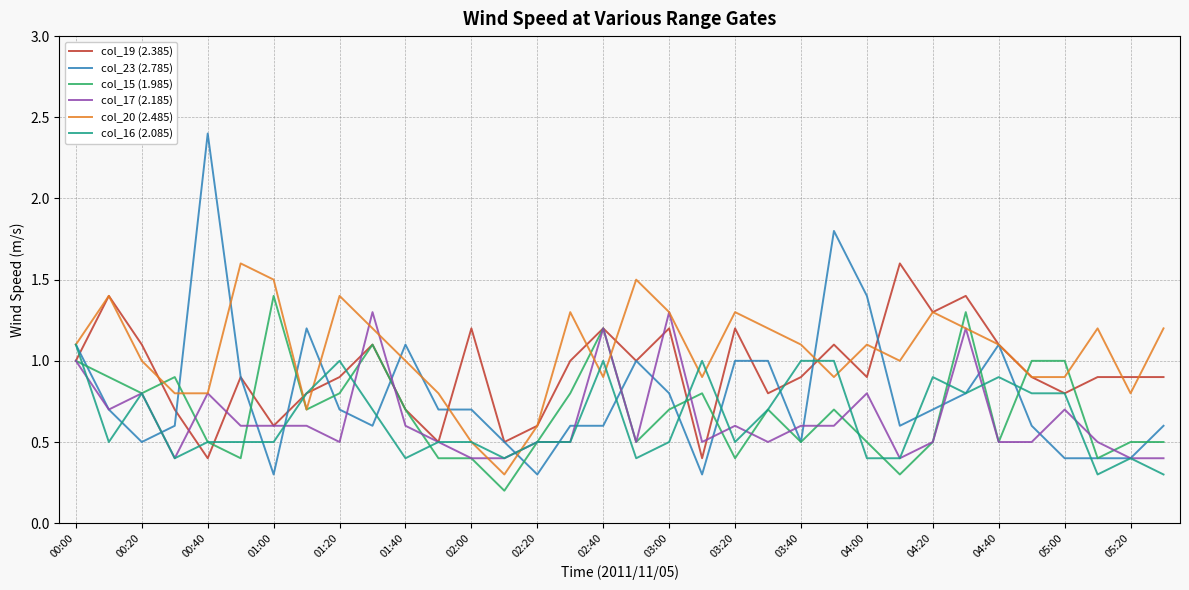

What are all the series names shown in the legend?

col_19 (2.385), col_23 (2.785), col_15 (1.985), col_17 (2.185), col_20 (2.485), col_16 (2.085)